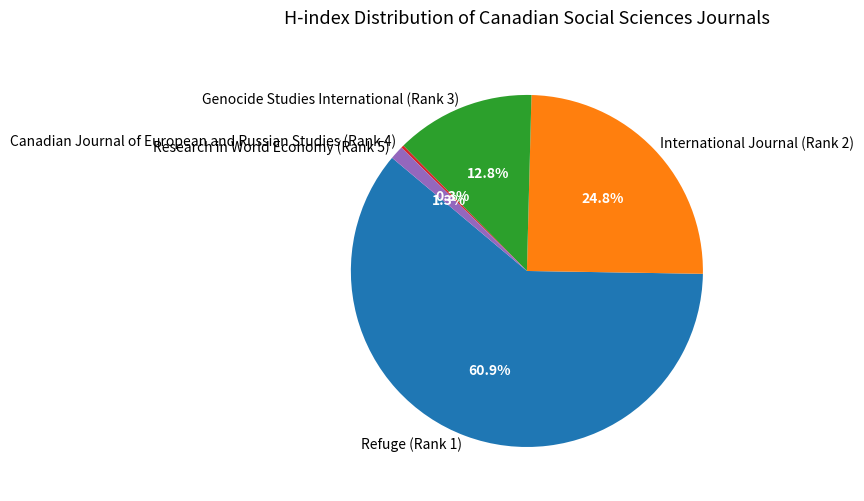

Which category has the biggest portion of the pie?

Refuge (Rank 1)